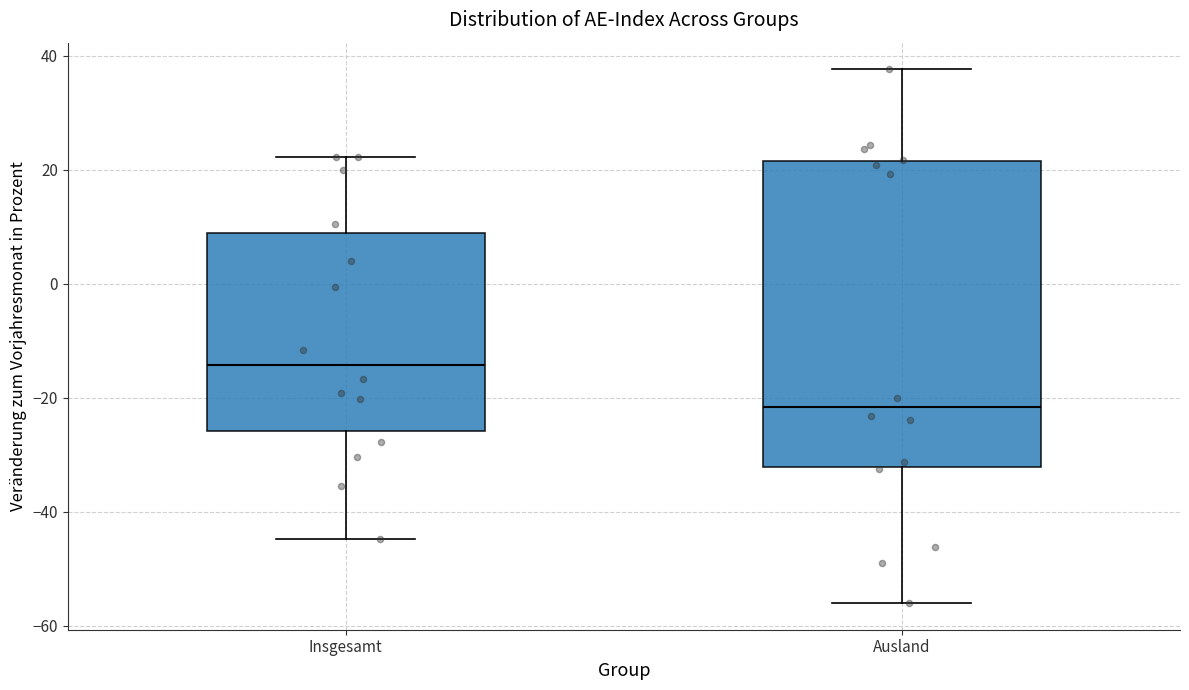

Which box is the tallest, from its lower edge to its upper edge?

Ausland